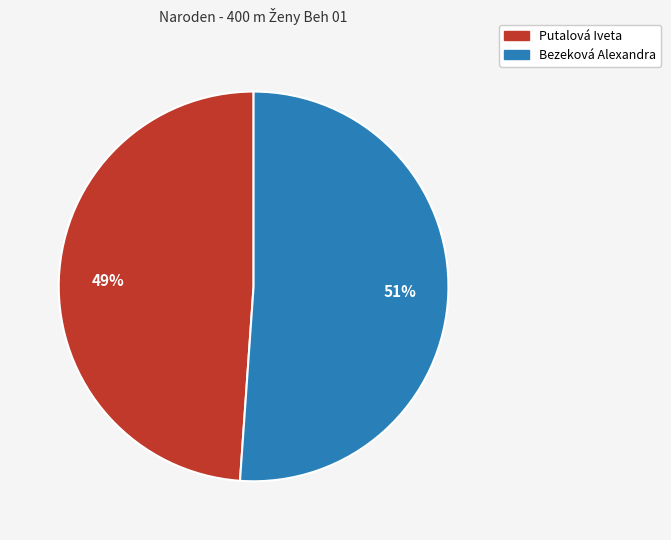

To the nearest percent, what portion does Putalová Iveta represent?

49%